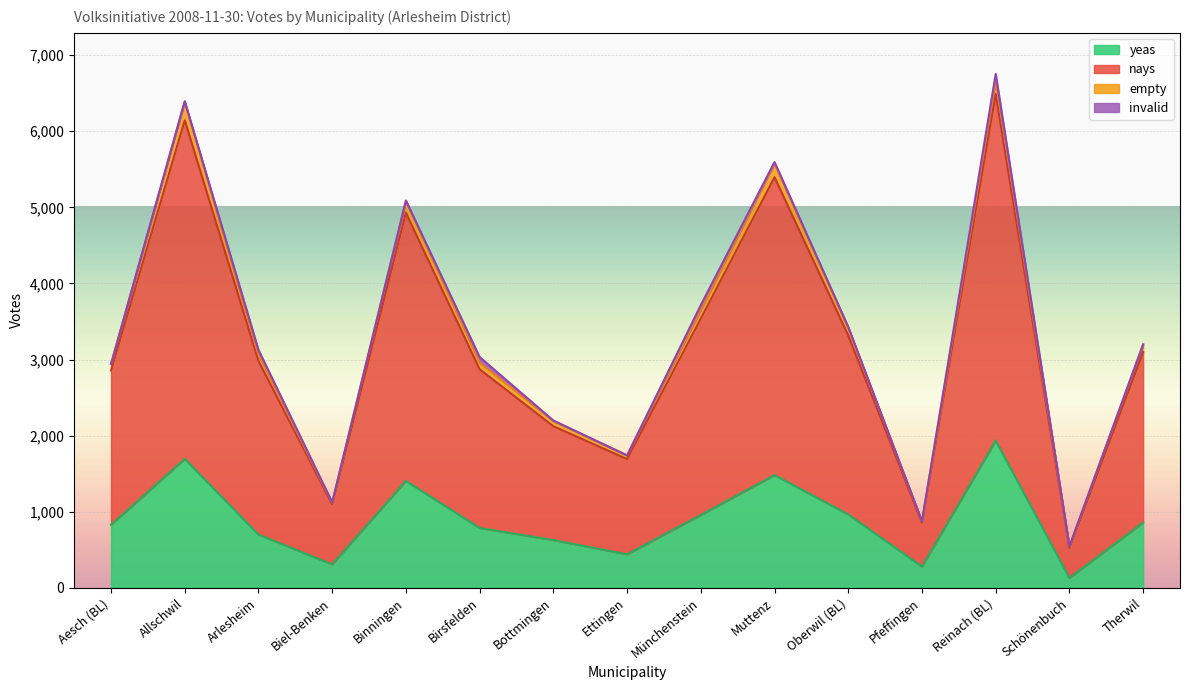

At which label does yeas reach its peak?

Reinach (BL)